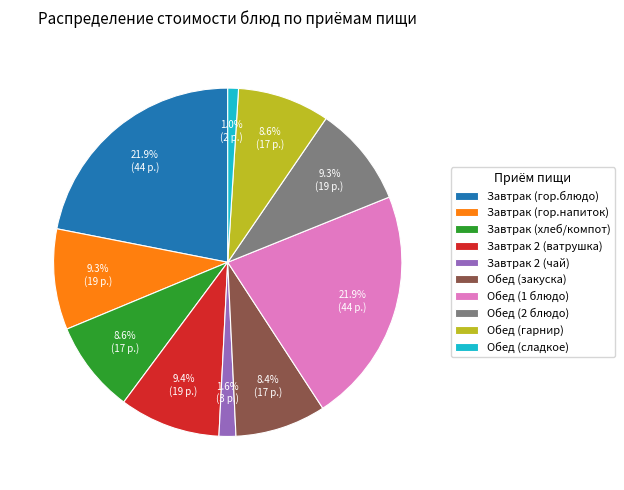

What is the smallest slice in the pie chart?

Обед (сладкое)